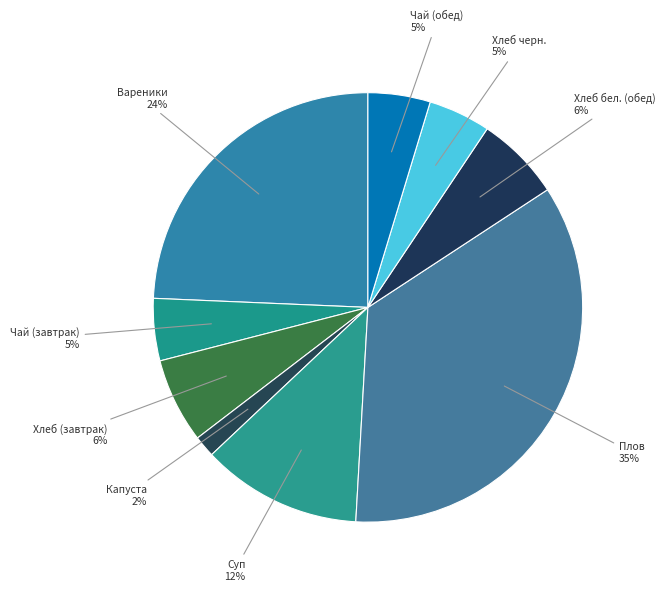

The Хлеб бел. (обед) slice represents 6% of the pie. True or false?

True